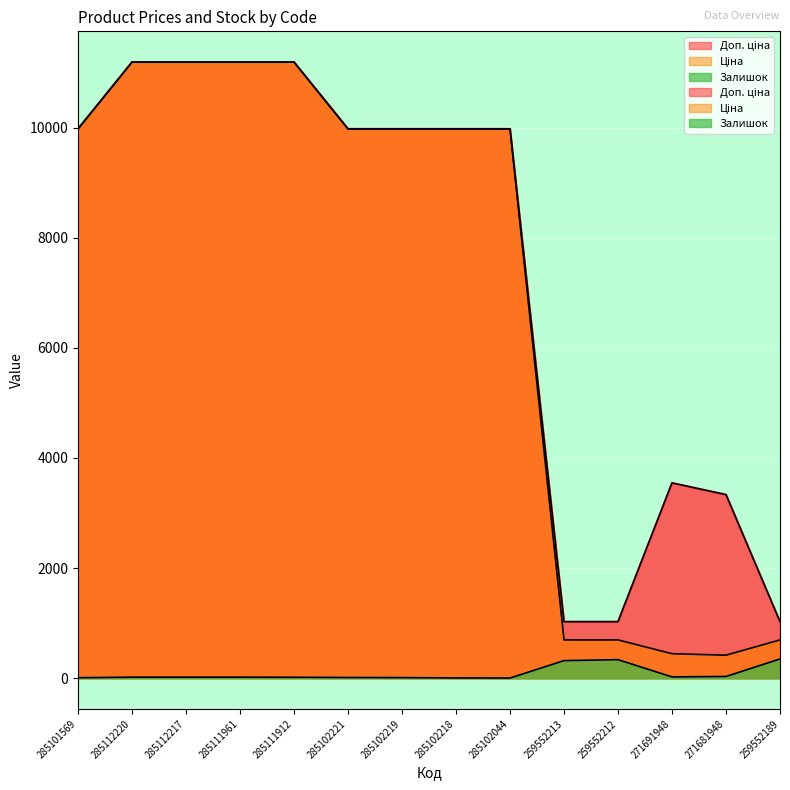

What is the difference between the Залишок values at 259552213 and 259552212?

17.0